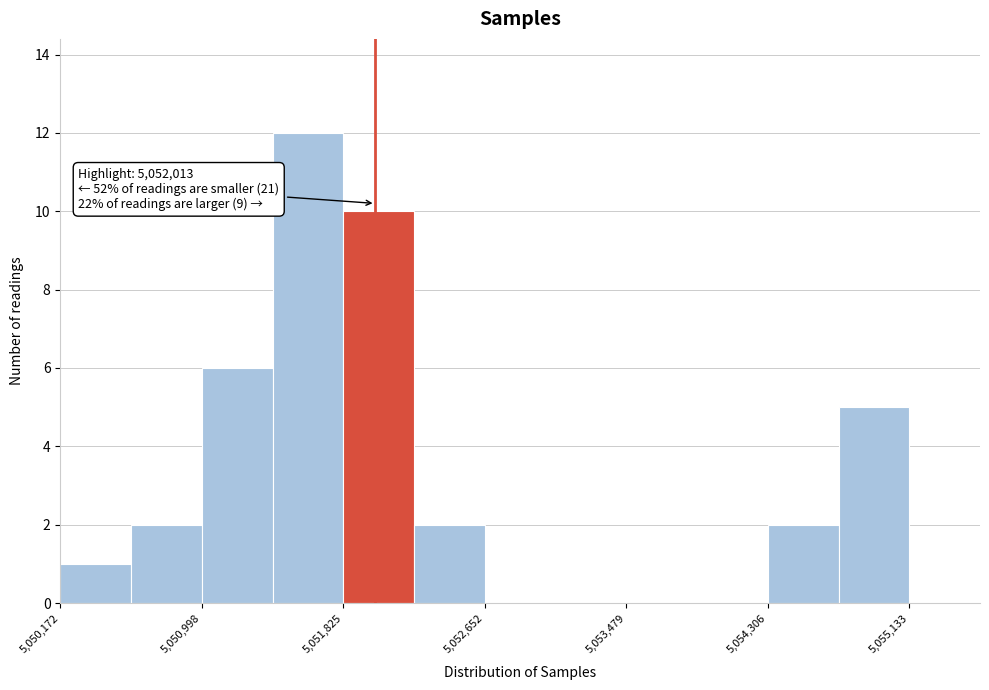

Which range on the x-axis has the tallest bar?

5051400 to 5051800